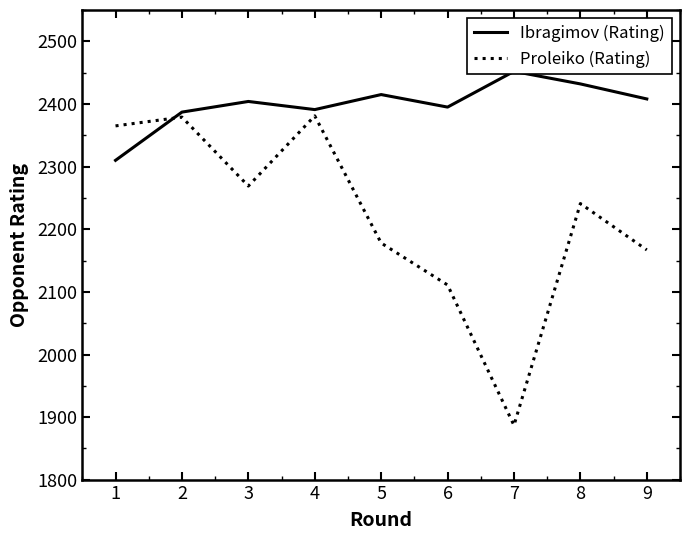

At how many categories does at least one series exceed 2405?

4